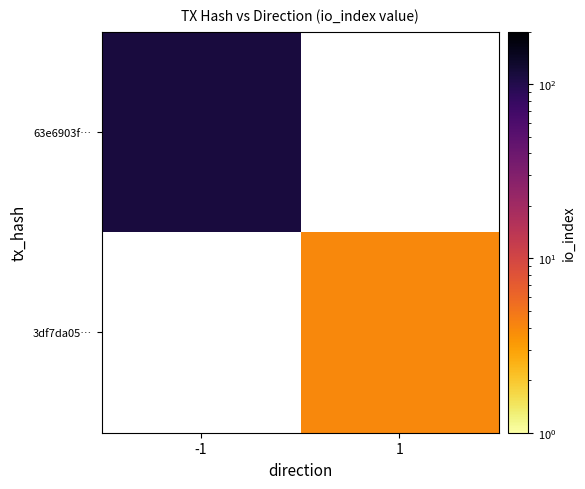

Which series has the widest spread of values?

63e6903f…